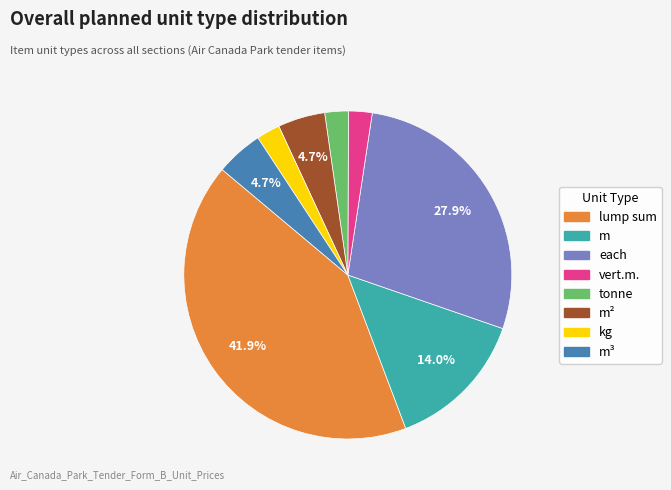

Is there any slice that represents more than half of the pie?

No